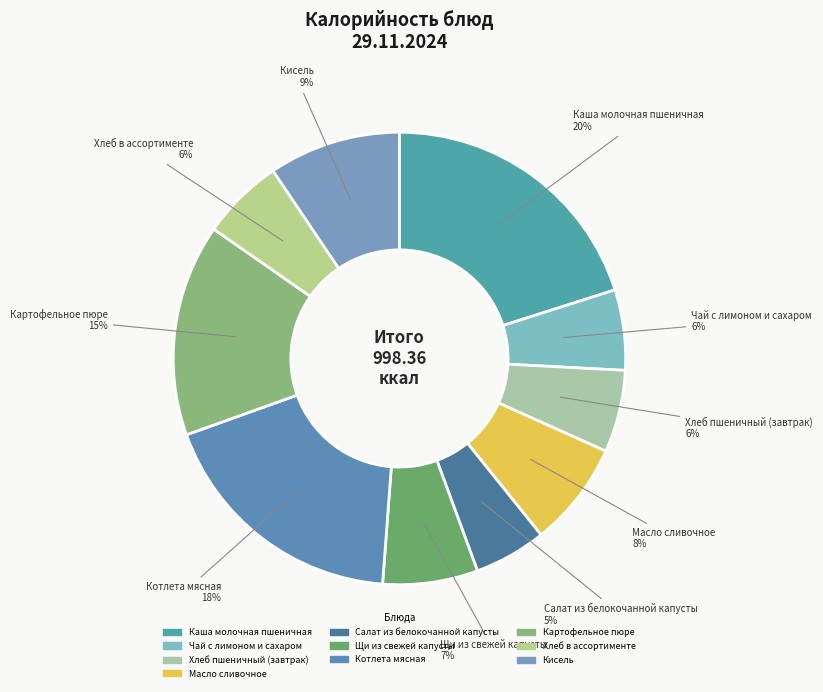

To the nearest percent, what is the combined percentage of Хлеб пшеничный (завтрак) and Салат из белокочанной капусты?

11%